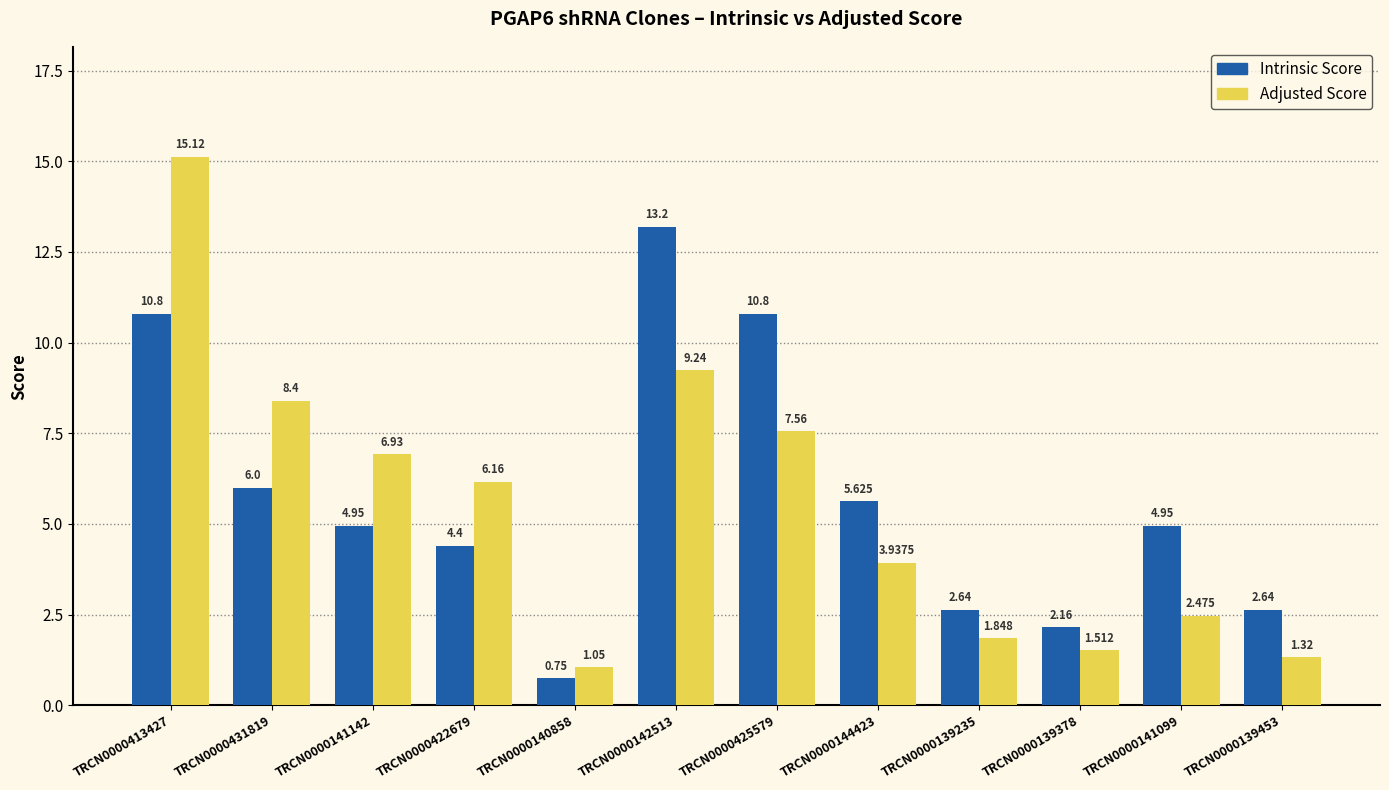

How many bars are there in total?

24